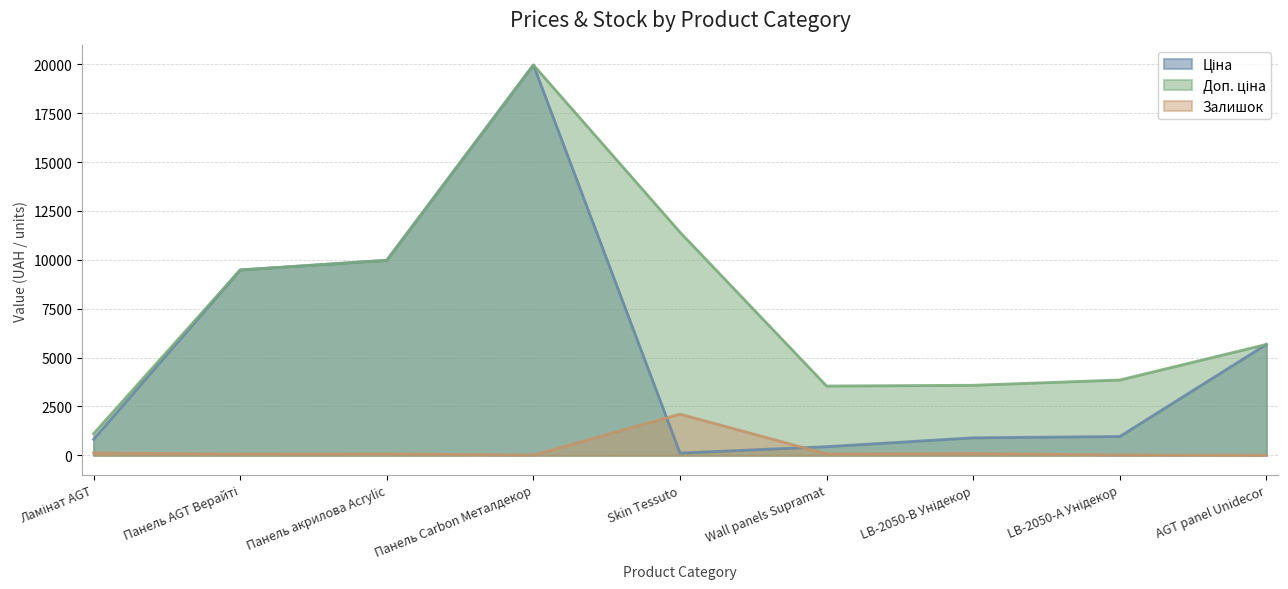

Which category has the highest value across all series?

Панель Carbon Металдекор